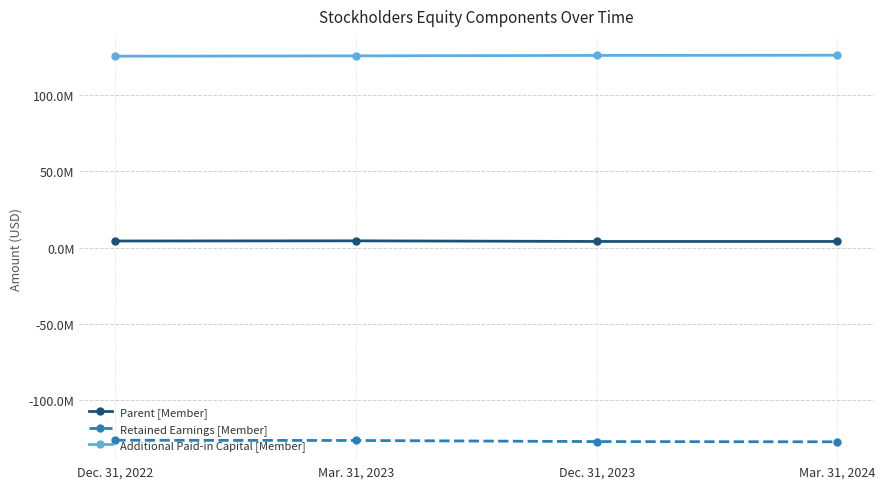

What is the average value of the Parent [Member] series?

4215984